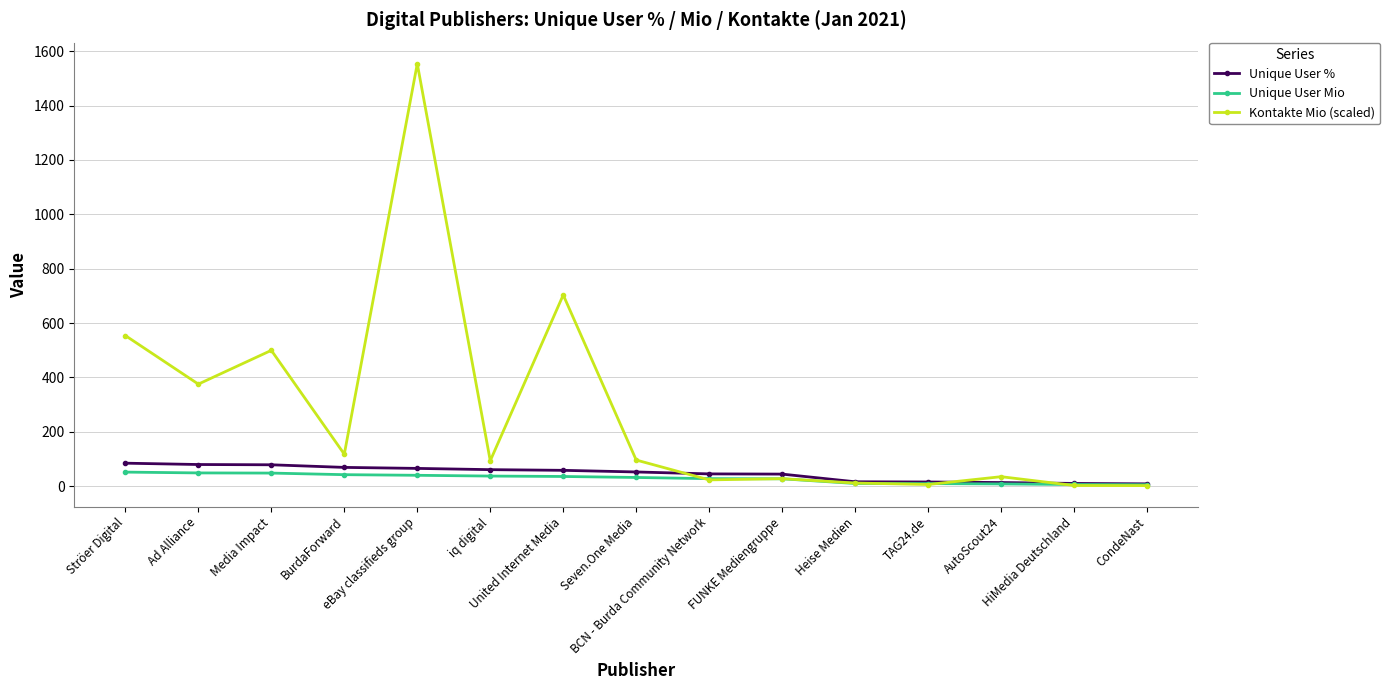

What is the label of the 13th point from the right?

Media Impact